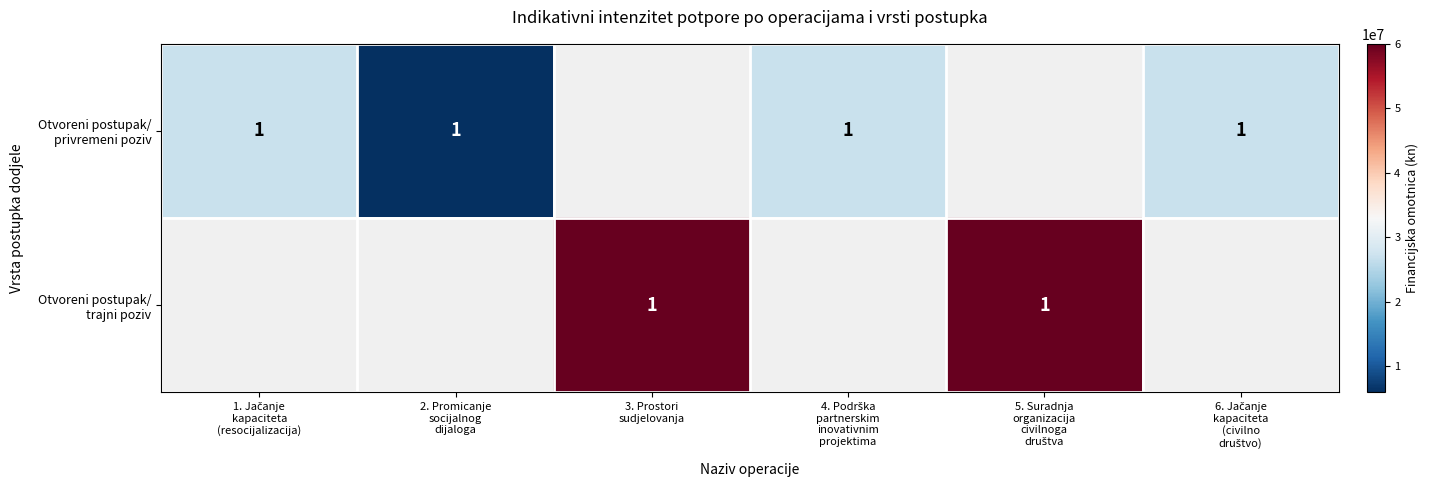

True or false: Otvoreni postupak/ trajni poziv has a value of 60000000.0 at 5. Suradnja organizacija civilnoga društva.

True